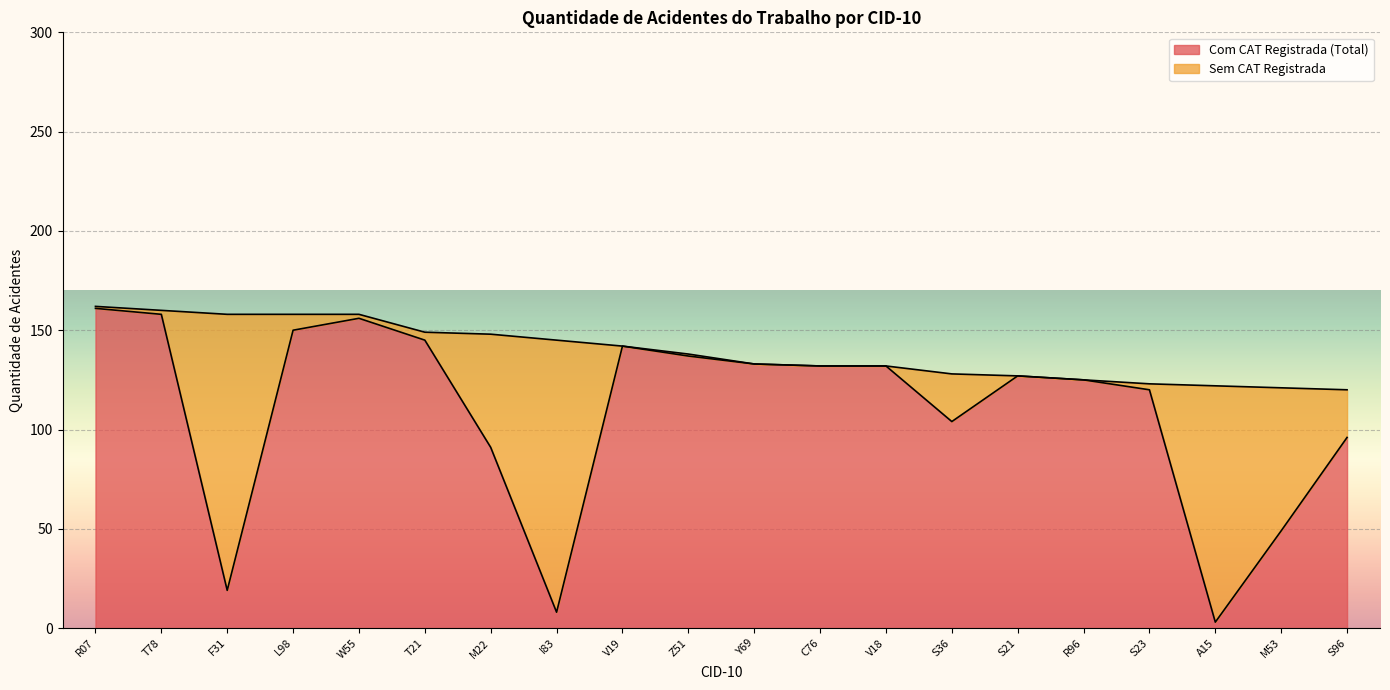

Reading left to right, extract all data points from this chart.

161	158	19	150	156	145	91	8	142	137	133	132	132	104	127	125	120	3	49	96